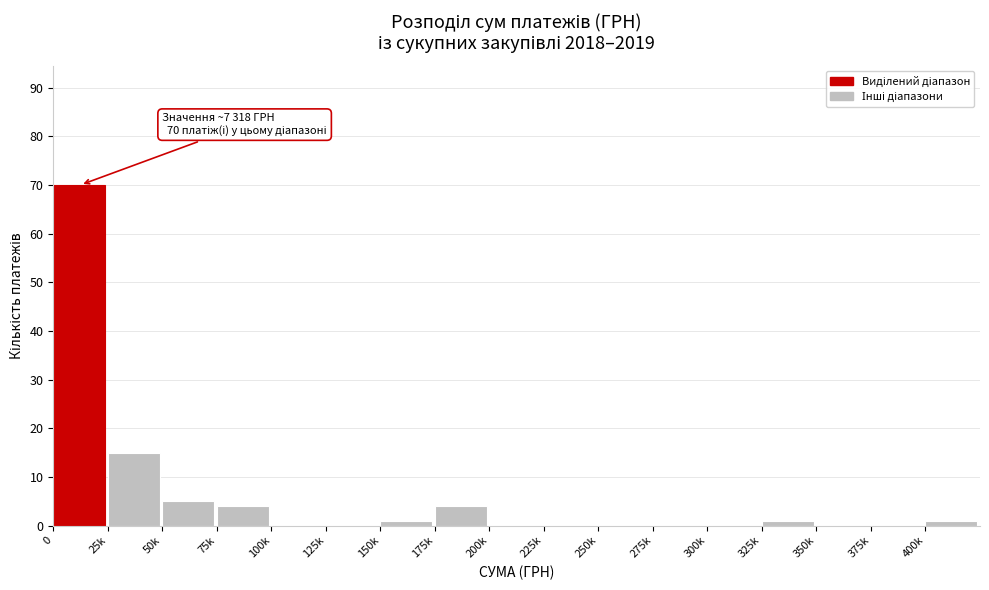

Reading left to right, extract all data points from this chart.

0=70	25k=15	50k=5	75k=4	100k=0	125k=0	150k=1	175k=4	200k=0	225k=0	250k=0	275k=0	300k=0	325k=1	350k=0	375k=0	400k=1